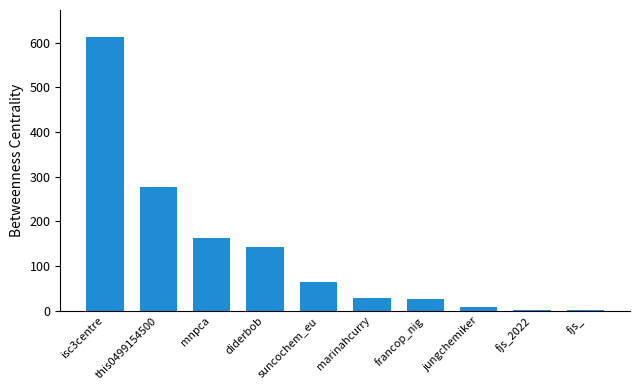

Is it true that the value at this0499154500 is 497.6?

False